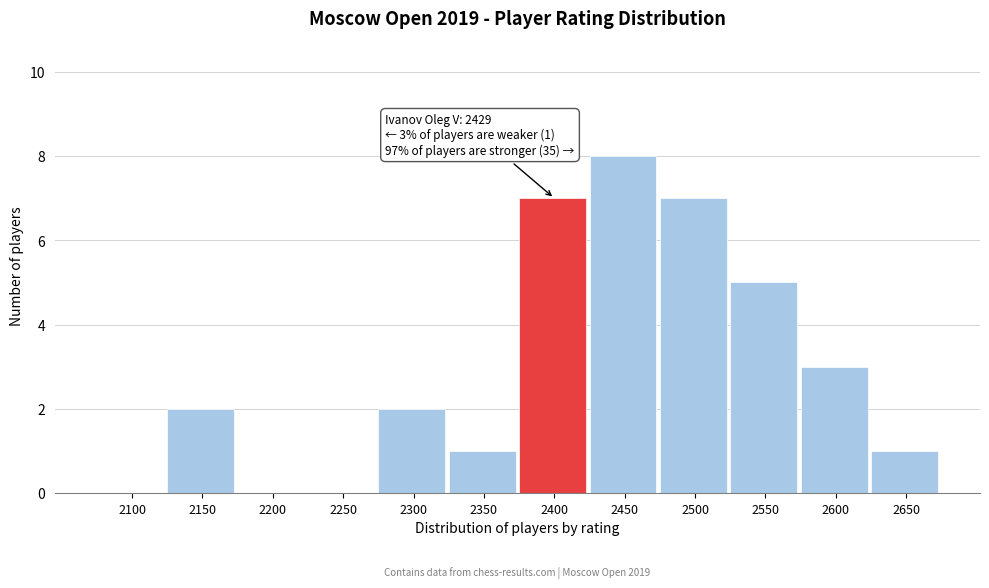

Reading right to left, list all the values displayed in this chart.

2650=1	2600=3	2550=5	2500=7	2450=8	2400=7	2350=1	2300=2	2250=0	2200=0	2150=2	2100=0